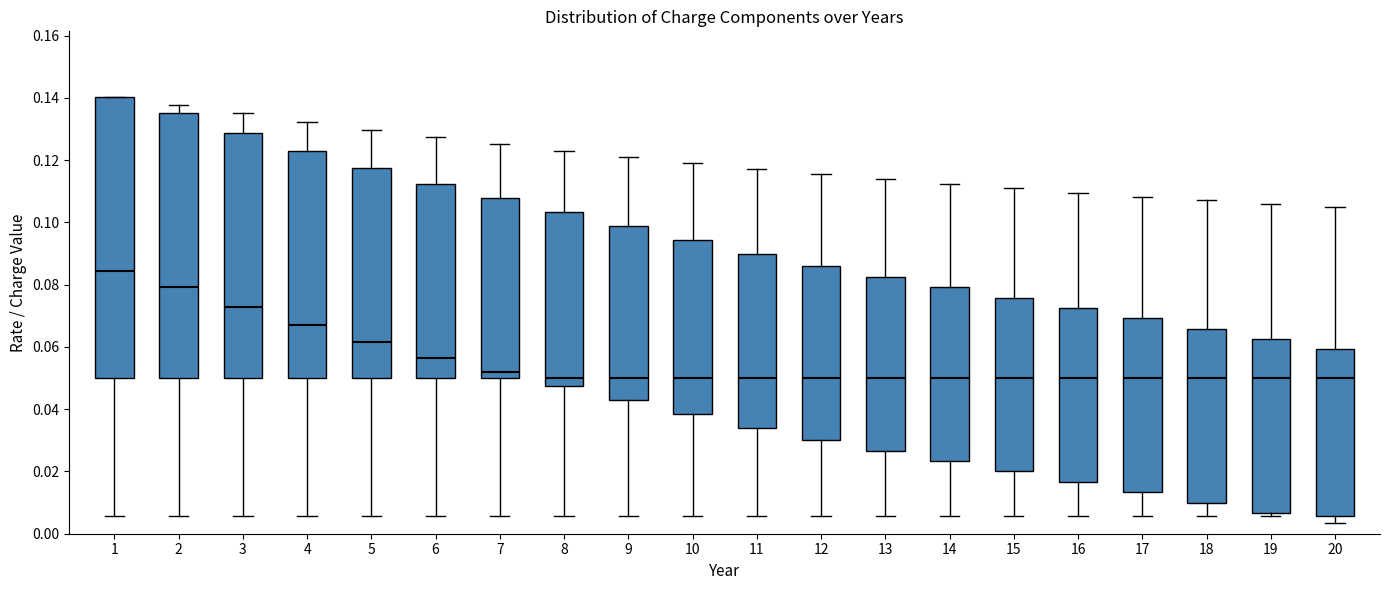

Reading left to right, read every box against the y-axis: the position of its median line, the range the box covers, and the ends of its whiskers. The values are not printed on the chart, so give them approximately, as read against the axis.

1: median 0.084, box 0.050 to 0.140, whiskers 0.006 to 0.140
2: median 0.080, box 0.050 to 0.136, whiskers 0.006 to 0.138
3: median 0.072, box 0.050 to 0.128, whiskers 0.006 to 0.136
4: median 0.066, box 0.050 to 0.122, whiskers 0.006 to 0.132
5: median 0.062, box 0.050 to 0.118, whiskers 0.006 to 0.130
6: median 0.056, box 0.050 to 0.112, whiskers 0.006 to 0.128
7: median 0.052, box 0.050 to 0.108, whiskers 0.006 to 0.126
8: median 0.050, box 0.048 to 0.104, whiskers 0.006 to 0.122
9: median 0.050, box 0.042 to 0.098, whiskers 0.006 to 0.120
10: median 0.050, box 0.038 to 0.094, whiskers 0.006 to 0.120
11: median 0.050, box 0.034 to 0.090, whiskers 0.006 to 0.118
12: median 0.050, box 0.030 to 0.086, whiskers 0.006 to 0.116
13: median 0.050, box 0.026 to 0.082, whiskers 0.006 to 0.114
14: median 0.050, box 0.024 to 0.080, whiskers 0.006 to 0.112
15: median 0.050, box 0.020 to 0.076, whiskers 0.006 to 0.110
16: median 0.050, box 0.016 to 0.072, whiskers 0.006 to 0.110
17: median 0.050, box 0.014 to 0.070, whiskers 0.006 to 0.108
18: median 0.050, box 0.010 to 0.066, whiskers 0.006 to 0.108
19: median 0.050, box 0.006 to 0.062, whiskers 0.006 (just below the box's lower edge) to 0.106
20: median 0.050, box 0.006 to 0.060, whiskers 0.004 to 0.104